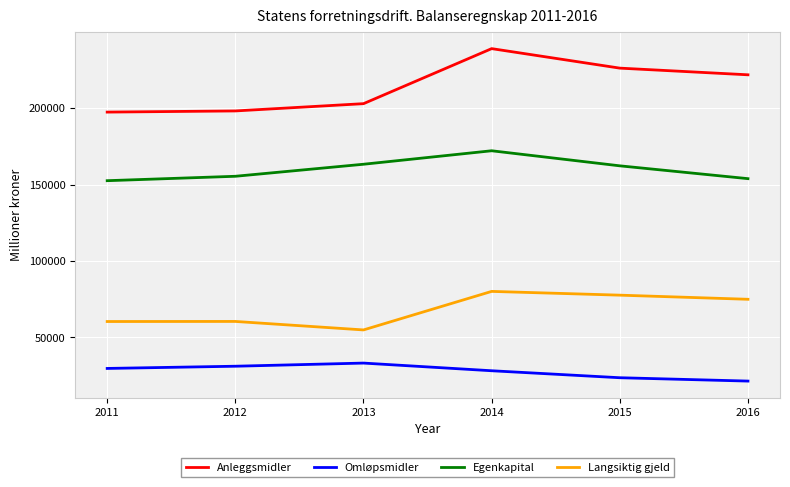

True or false: Anleggsmidler and Langsiktig gjeld intersect in this chart.

False